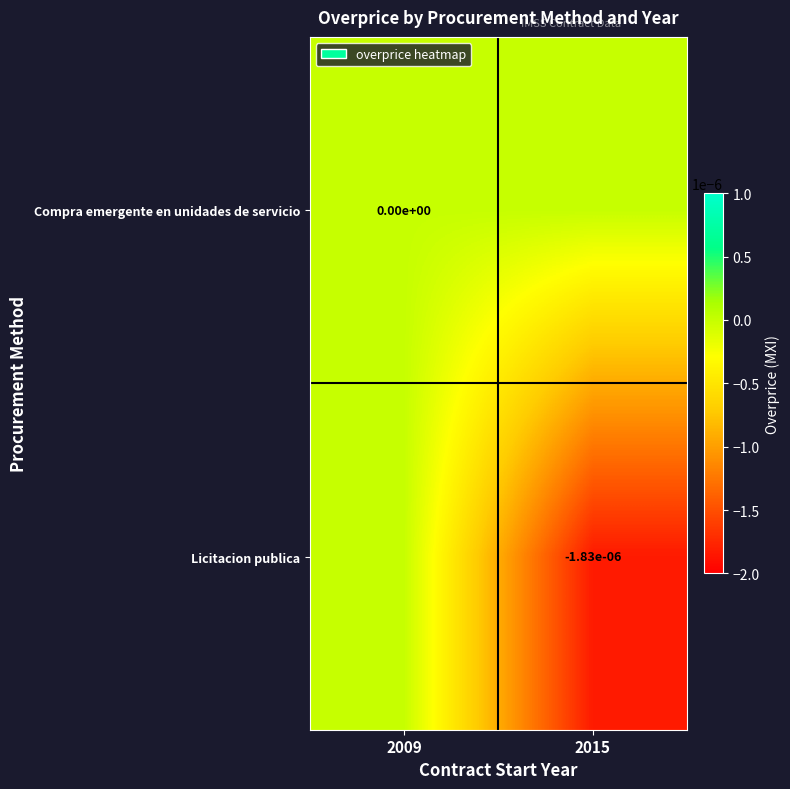

Between 2009 and 2015, which is larger?

2009